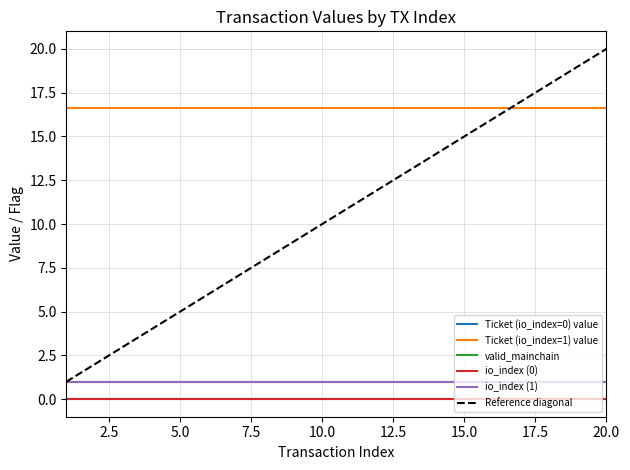

True or false: Ticket (io_index=0) value and io_index (0) intersect in this chart.

False